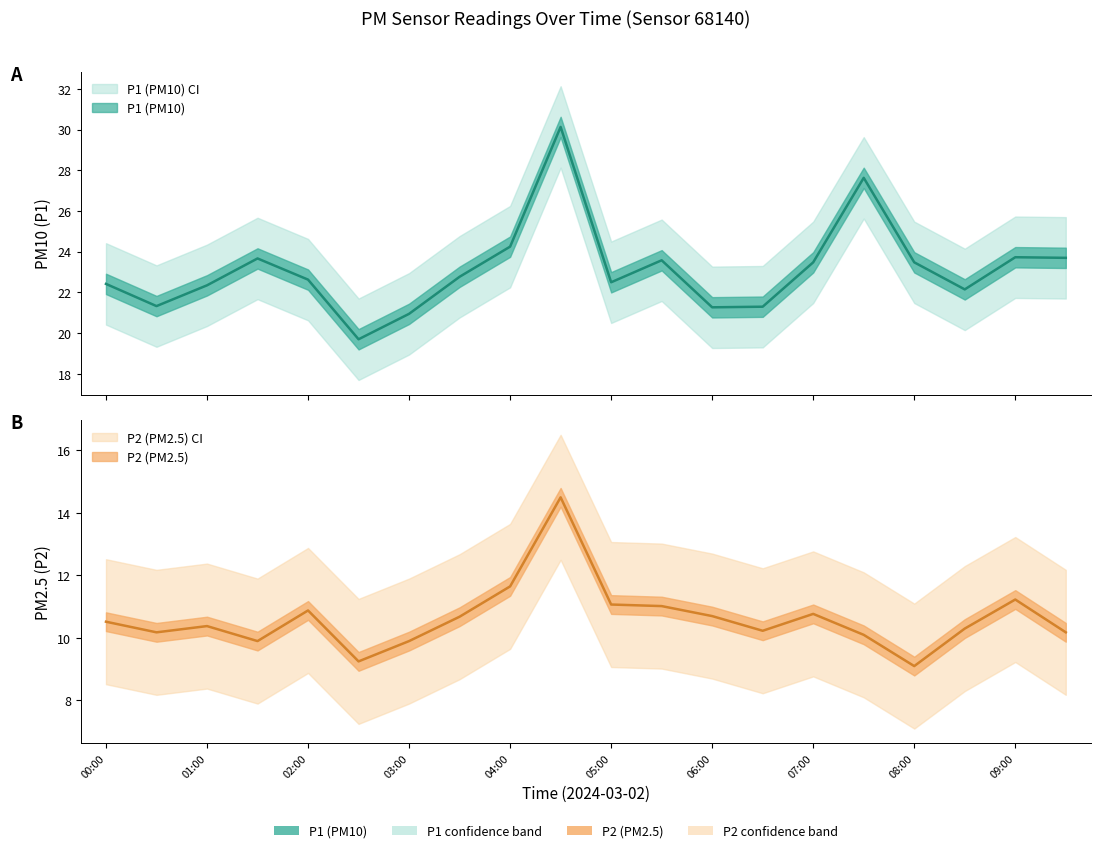

True or false: P2 and P1 cross at least once.

False